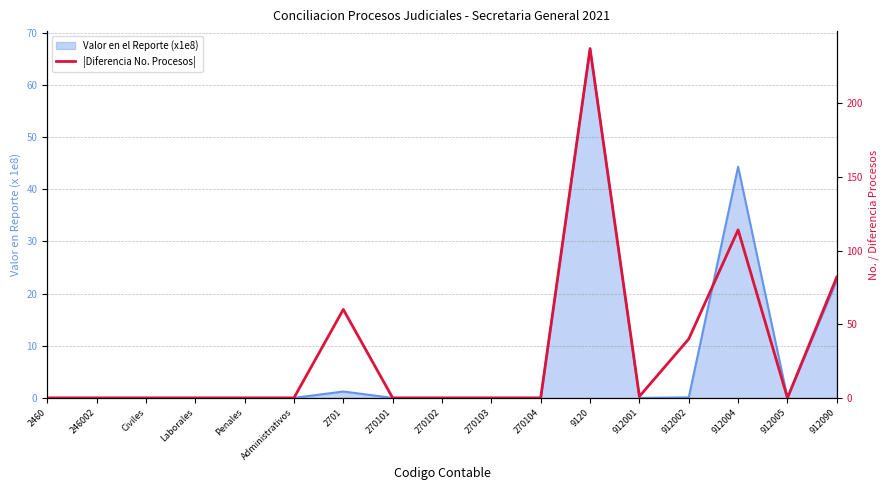

Reading left to right, list all the values displayed in this chart.

0	0	0	0	0	0	60	0	0	0	0	237	1	40	114	0	82